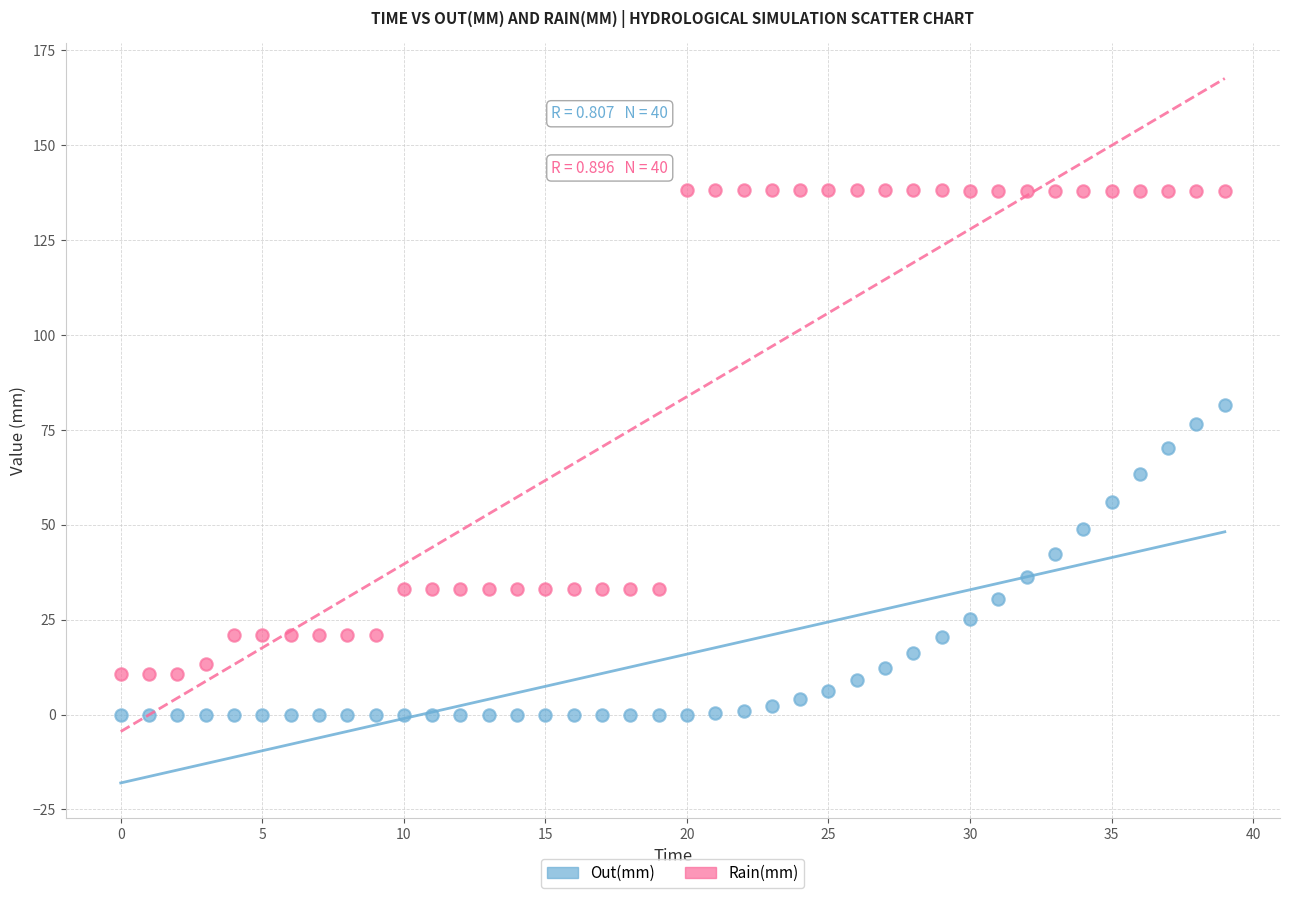

Which series contains the lowest Y value?

Out(mm)